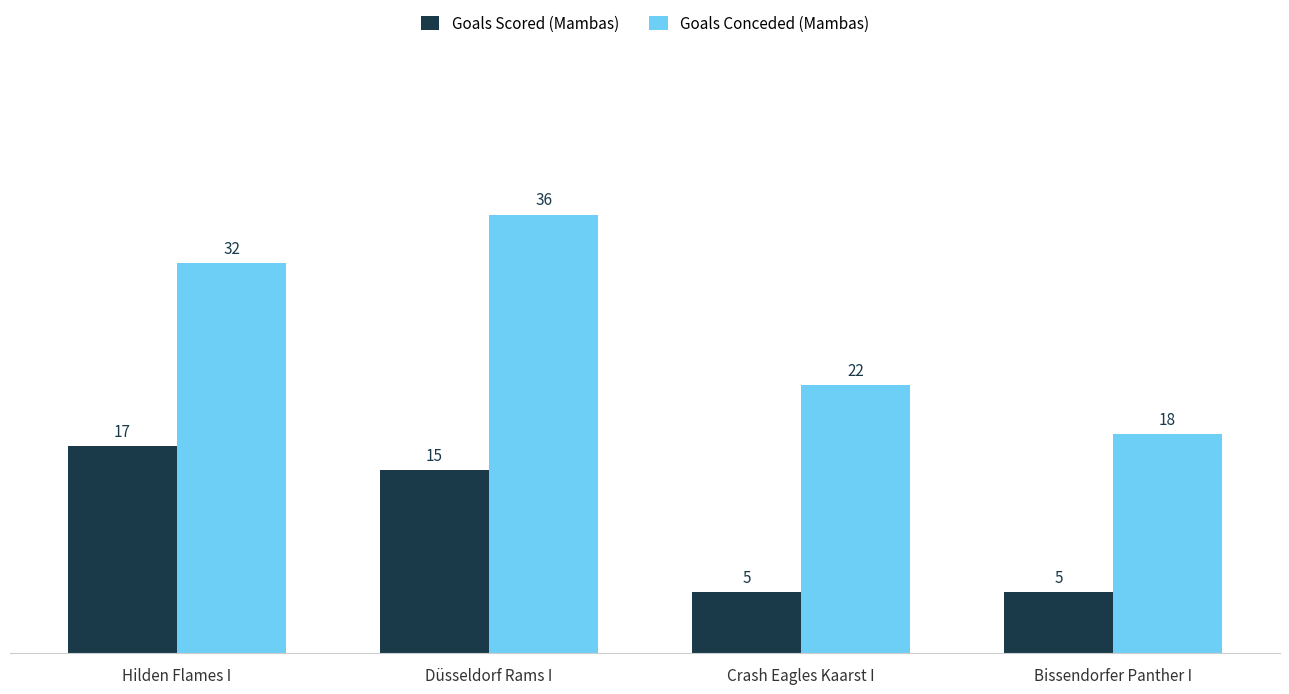

At Bissendorfer Panther I, list the series in order from largest to smallest.

Goals Conceded (Mambas), Goals Scored (Mambas)